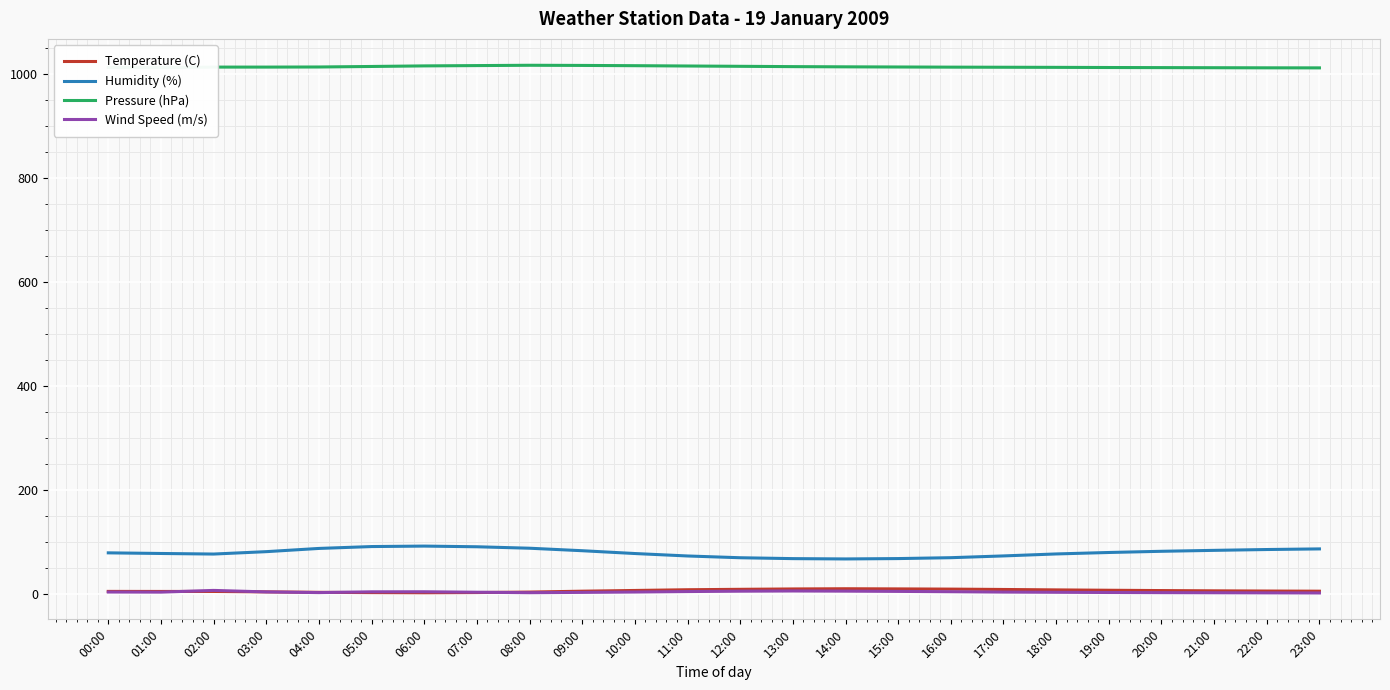

What is the total value across all series at 01:00?

1099.9